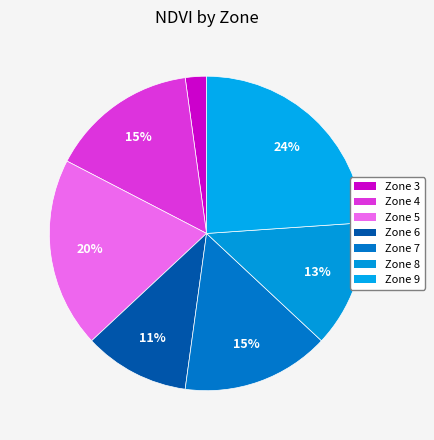

To the nearest percent, what portion does Zone 3 represent?

2%